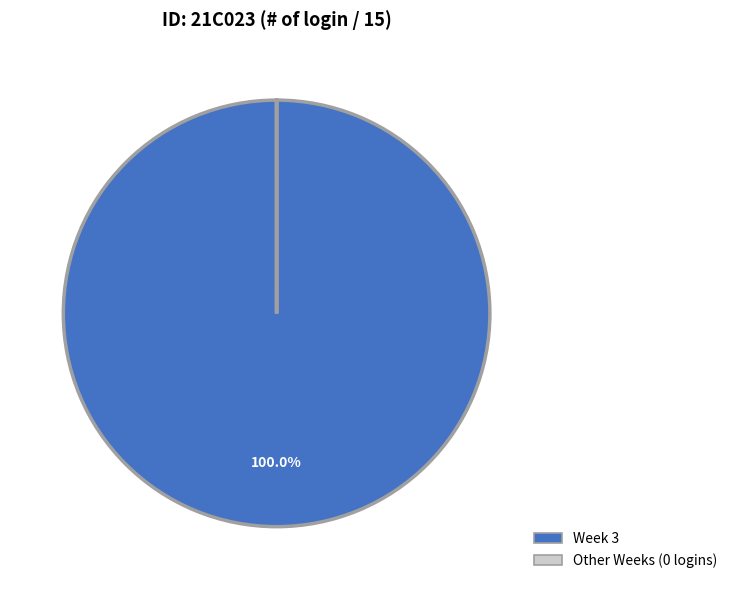

Is there any slice that represents more than half of the pie?

Yes